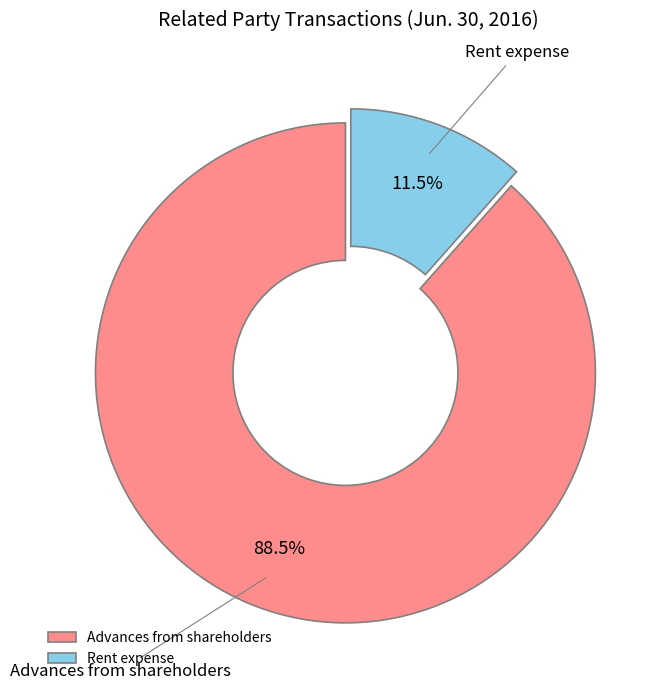

True or false: Rent expense accounts for 1% of the total.

False